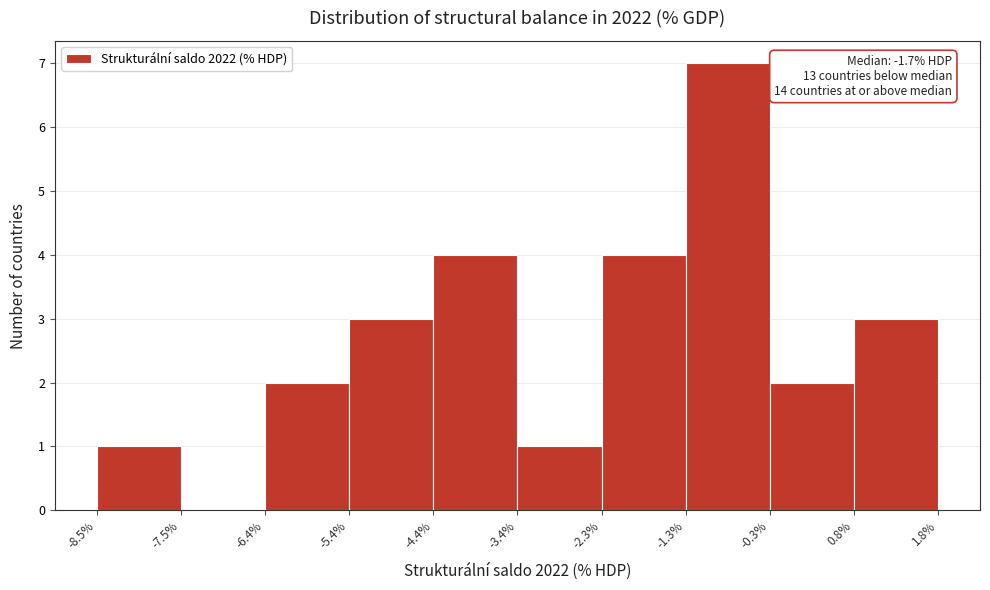

Over which range of the x-axis is the bar tallest?

-1.3% to -0.3%